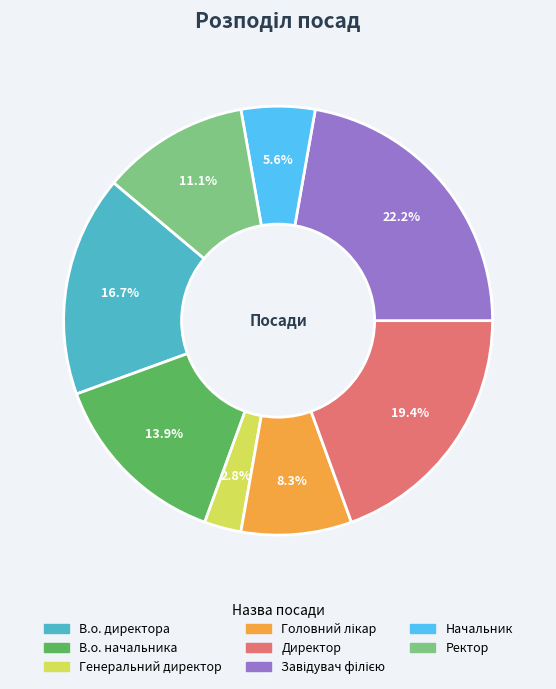

Is it true that Ректор is 11% of the pie?

True